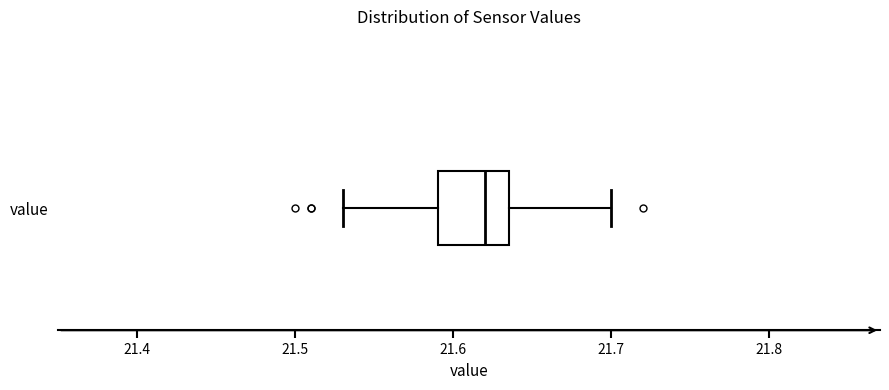

Read this box plot against the x-axis: the position of the median line, the range covered by the box, and the ends of both whiskers. The values are not printed on the chart, so give them approximately, as read against the axis.

median 21.62, box 21.59 to 21.64, whiskers 21.53 to 21.70